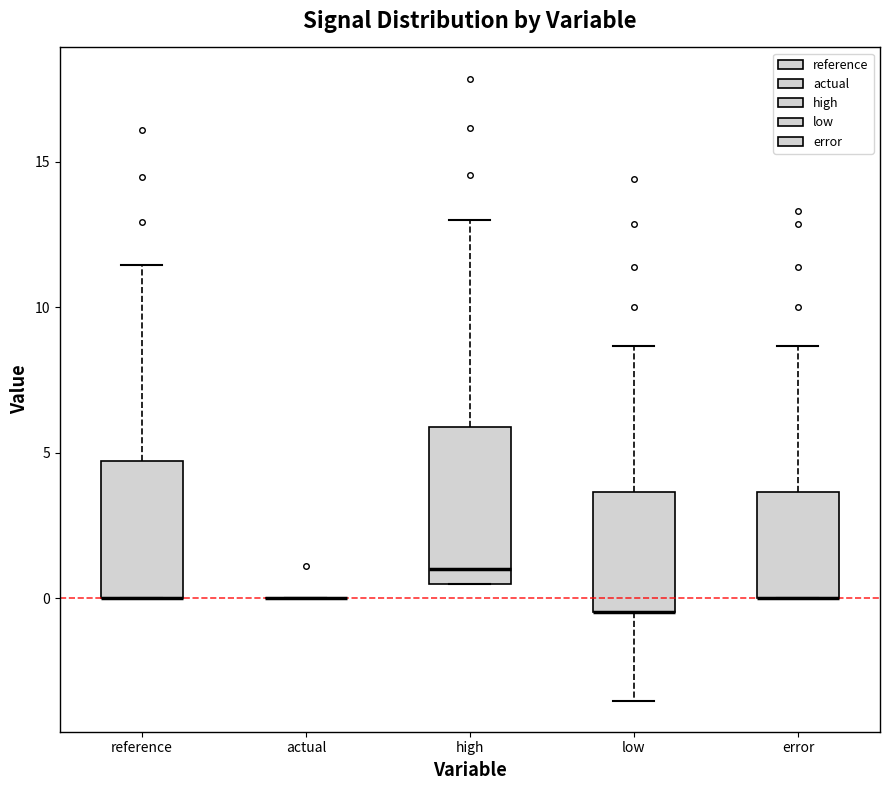

Reading left to right, transcribe this box plot: for each box, give where its median line is, the range the box spans, and where its two whiskers end, as read against the y-axis. The values are not printed on the chart, so give them approximately, as read against the axis.

reference: median 0.0 (drawn on the box's lower edge), box 0.0 to 4.5, whiskers 0.0 to 11.5
actual: box collapsed to a line at 0.0, whiskers 0.0 to 0.0
high: median 1.0, box 0.5 to 6.0, whiskers 0.5 to 13.0
low: median -0.5 (drawn on the box's lower edge), box -0.5 to 3.5, whiskers -3.5 to 8.5
error: median 0.0 (drawn on the box's lower edge), box 0.0 to 3.5, whiskers 0.0 to 8.5